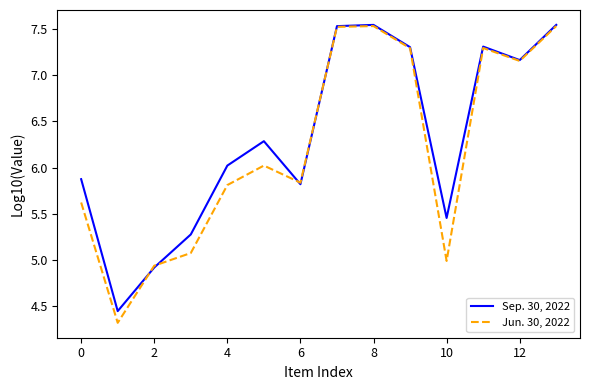

List the series in order of their overall mean, lowest first.

Jun. 30, 2022, Sep. 30, 2022